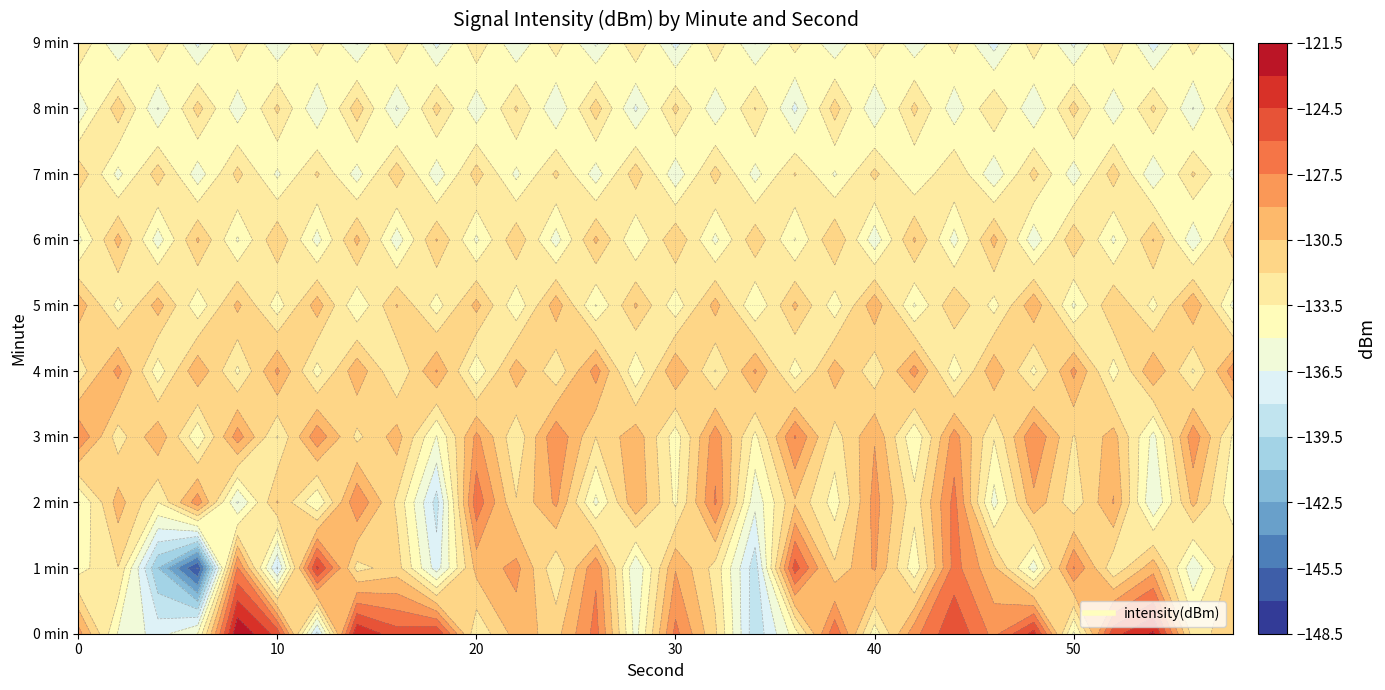

How many categories are shown in the chart?

30